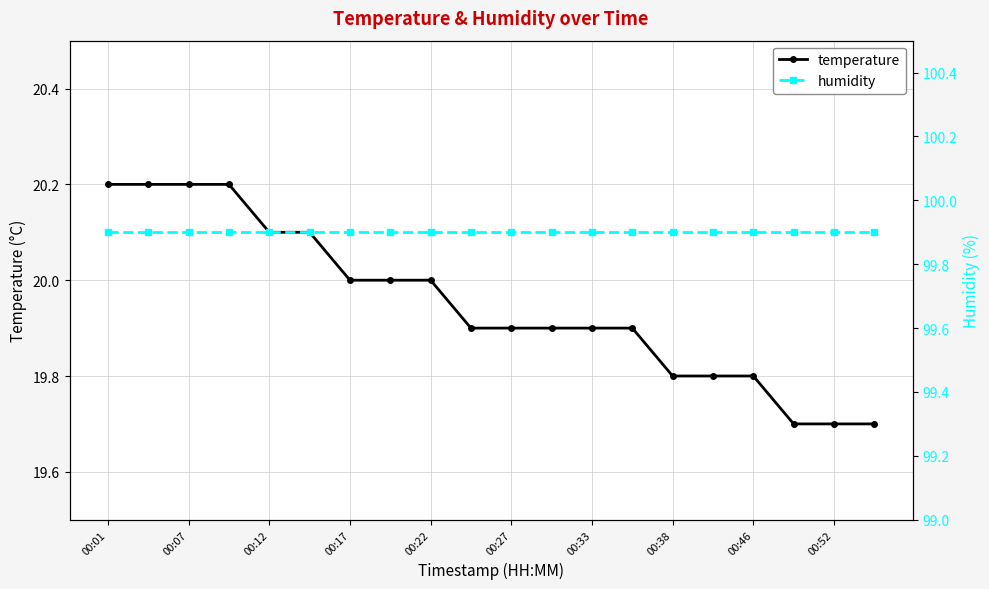

True or false: humidity has more than 2 points higher than both neighbors.

False